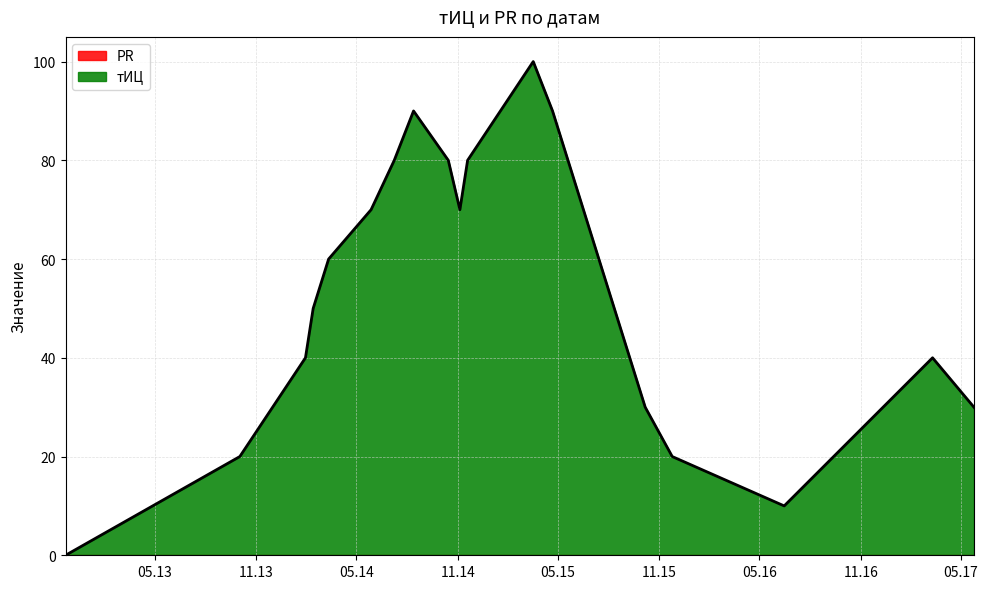

Reading left to right, extract all data points from this chart.

0	20	40	50	60	70	80	90	80	70	80	100	90	30	20	10	40	30